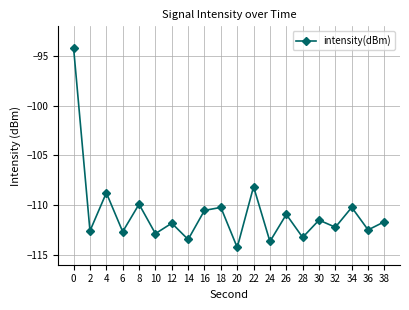

Does the chart display data point markers on the line(s)?

Yes